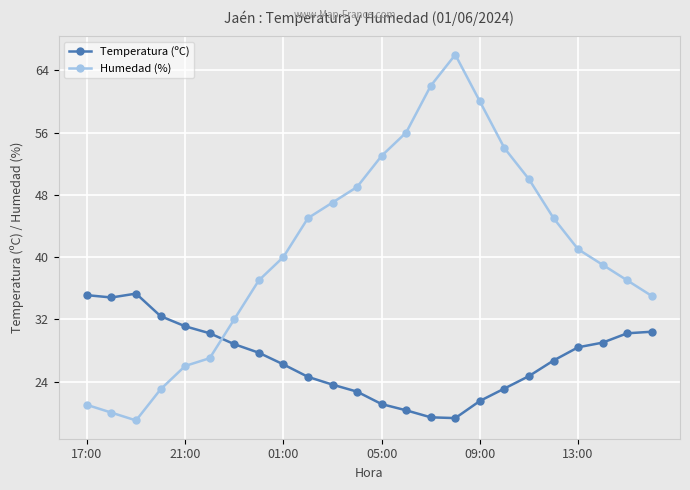

Which series has the largest total across all categories?

Humedad (%)